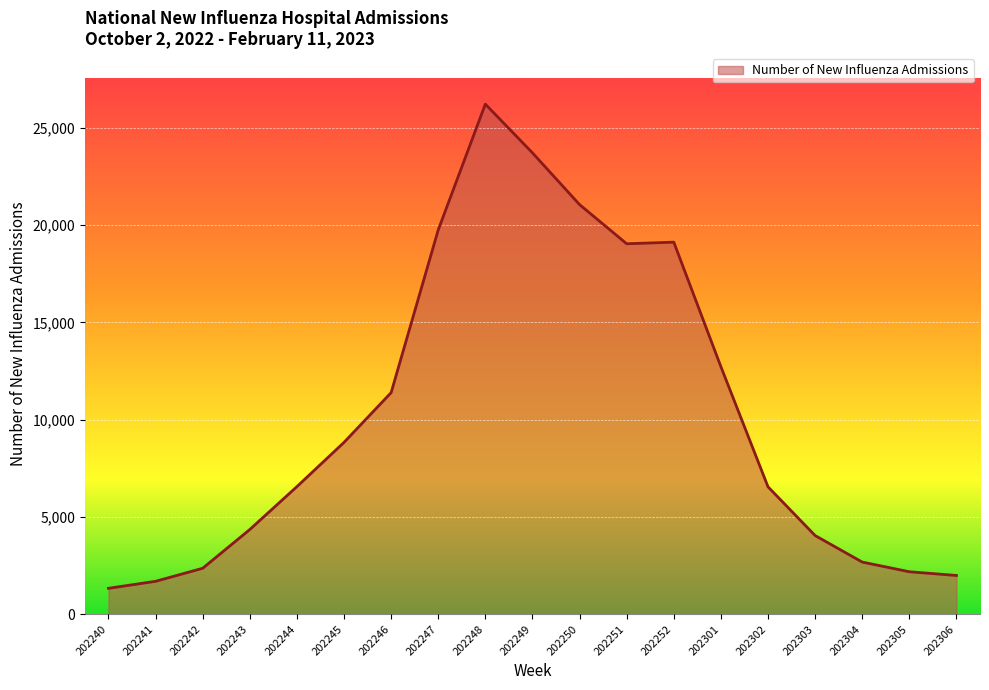

The value at 202251 is 19044. True or false?

True